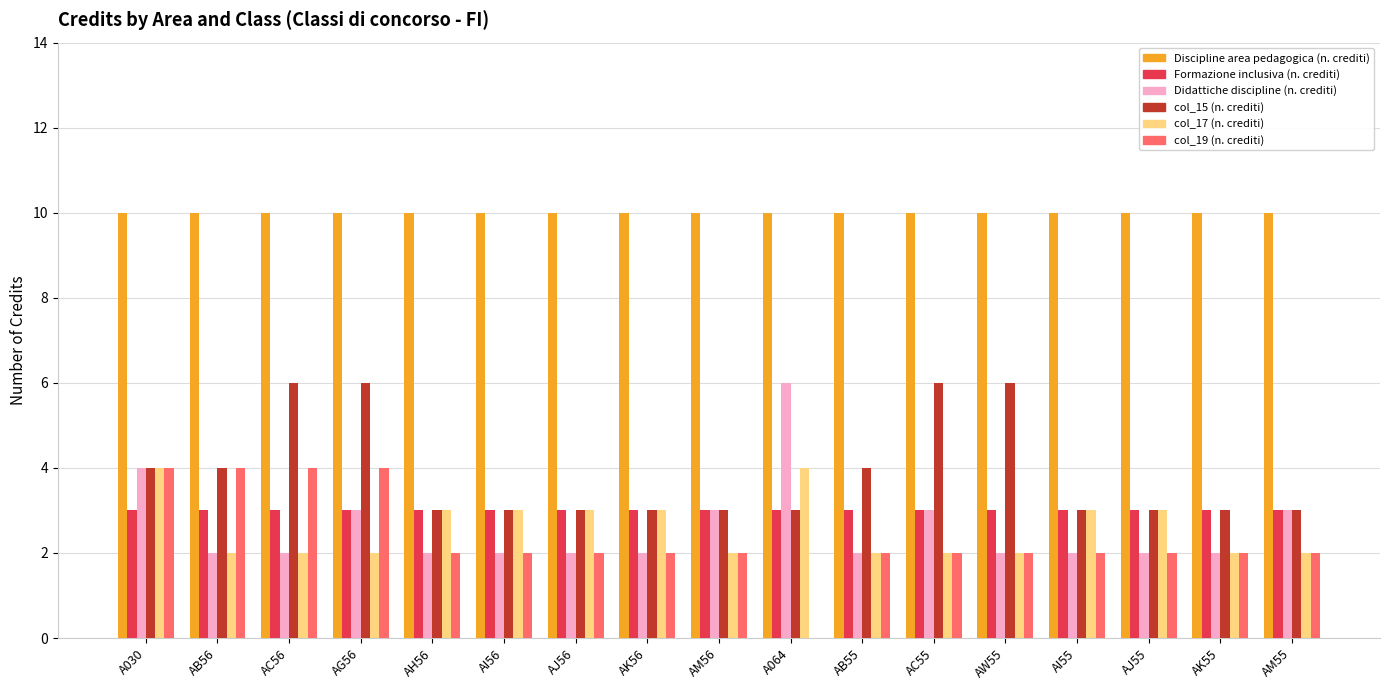

Is the value of col_17 (n. crediti) at AM55 greater than the value of Discipline area pedagogica (n. crediti) at AG56?

No